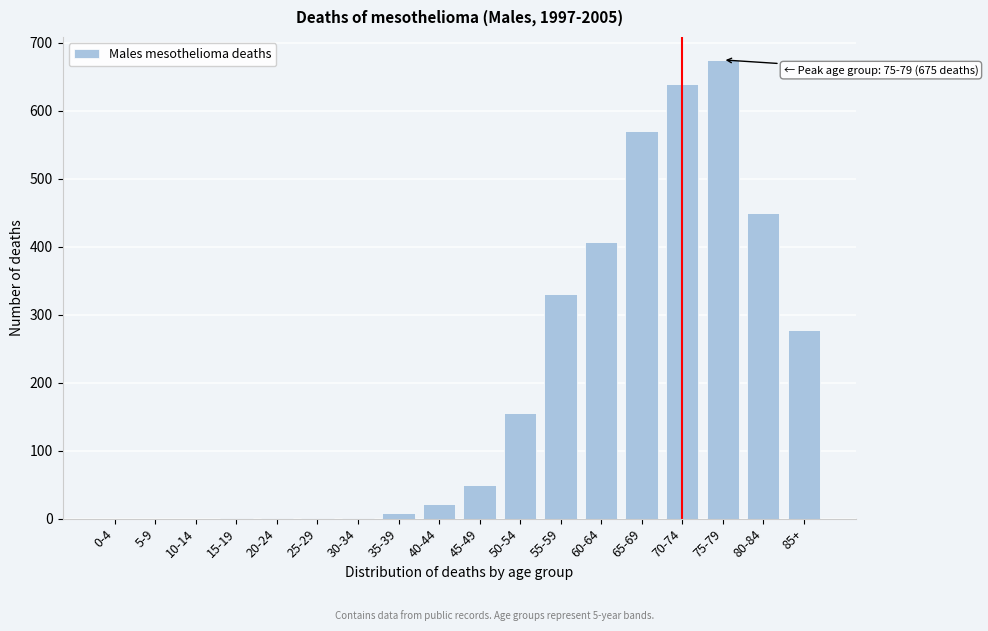

Between 80-84 and 65-69, which is larger?

65-69